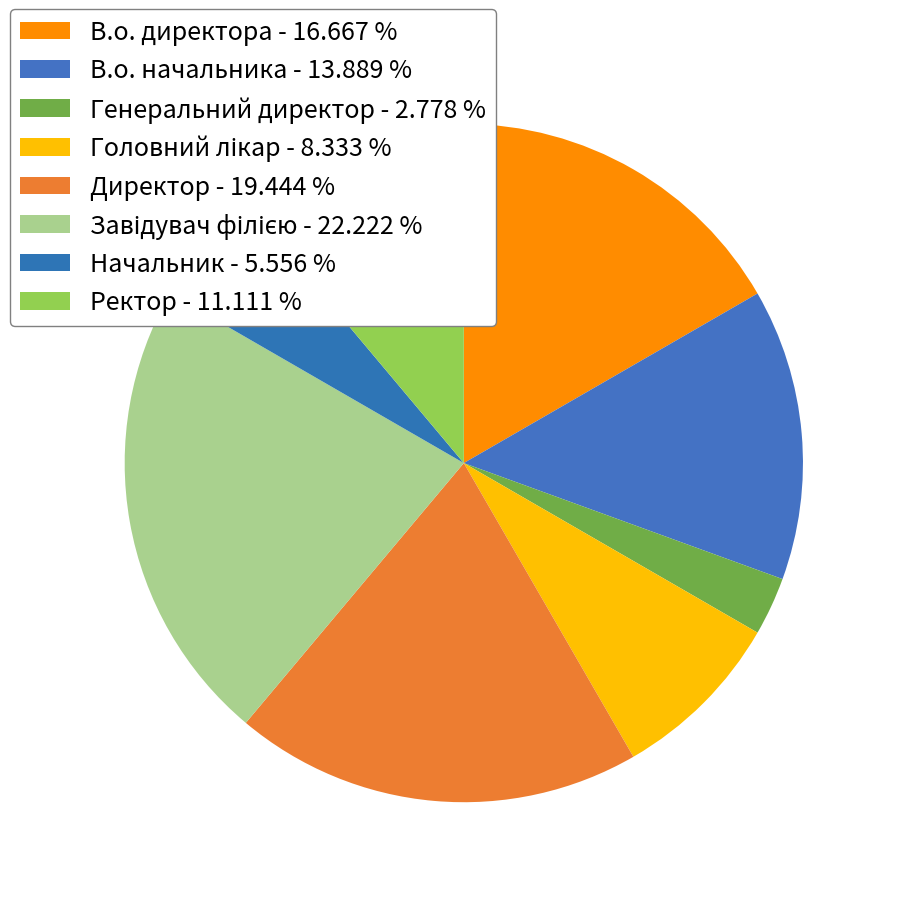

Is the sum of Генеральний директор and Головний лікар greater than half?

No